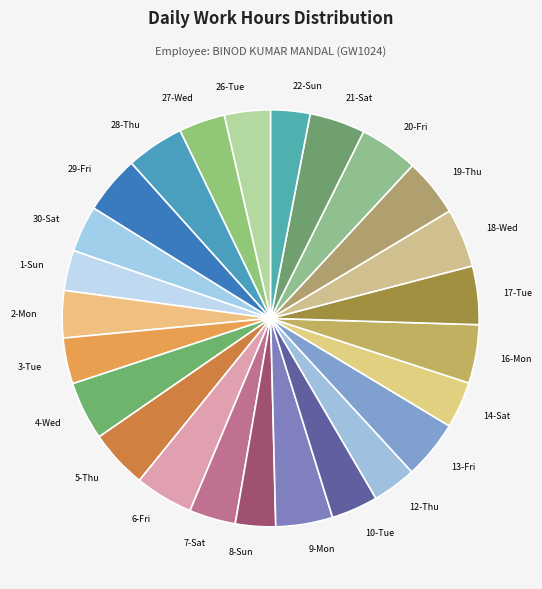

Do 26-Tue and 14-Sat together represent more than half of the pie?

No